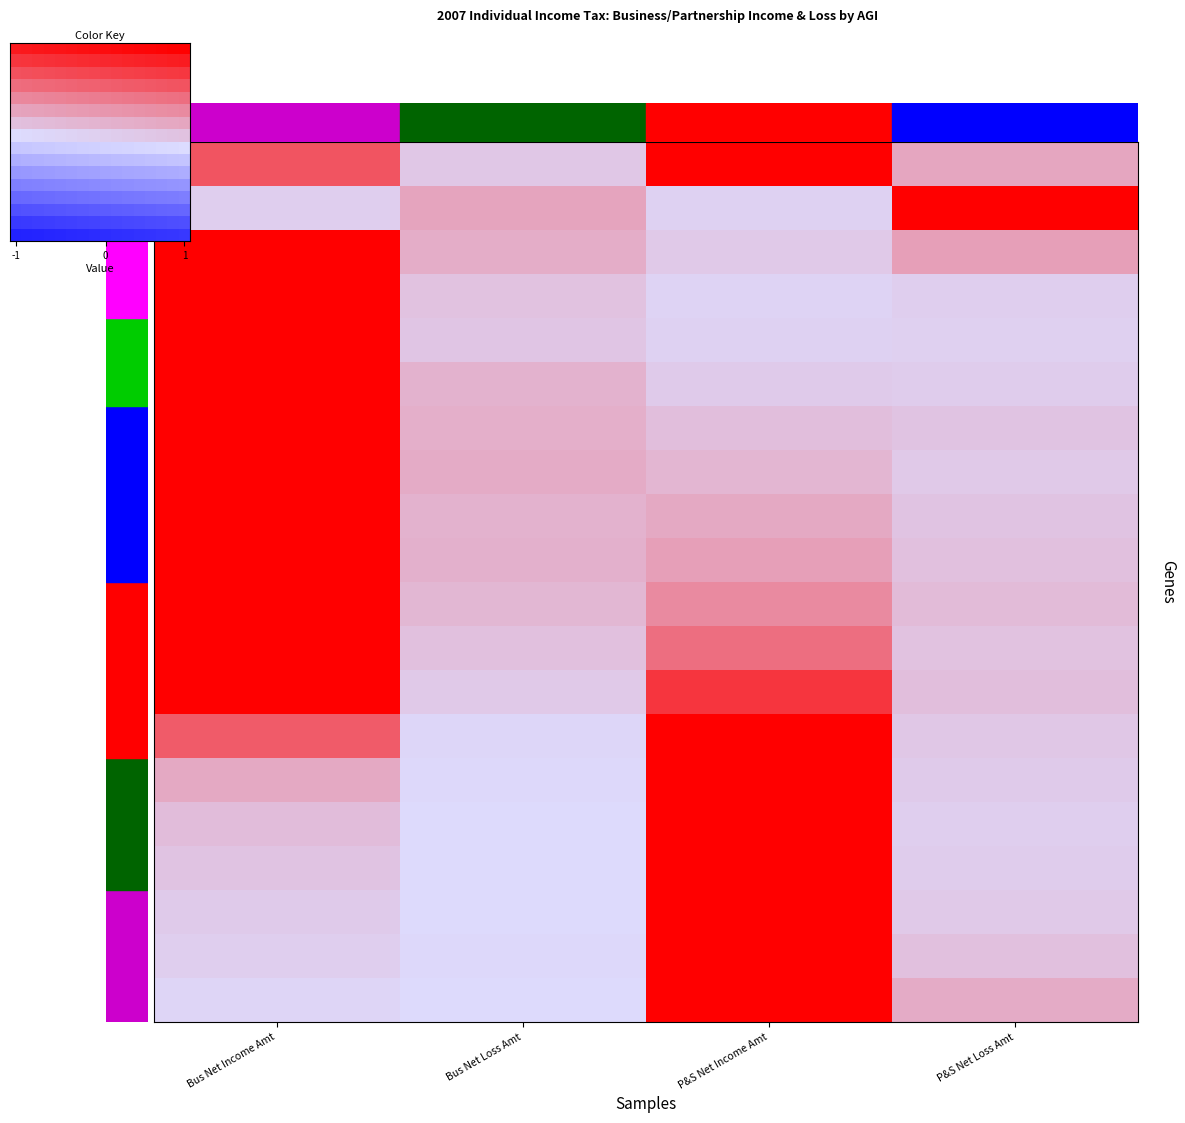

What is the spread (max minus min) of values at P&S Net Loss Amt?

0.9